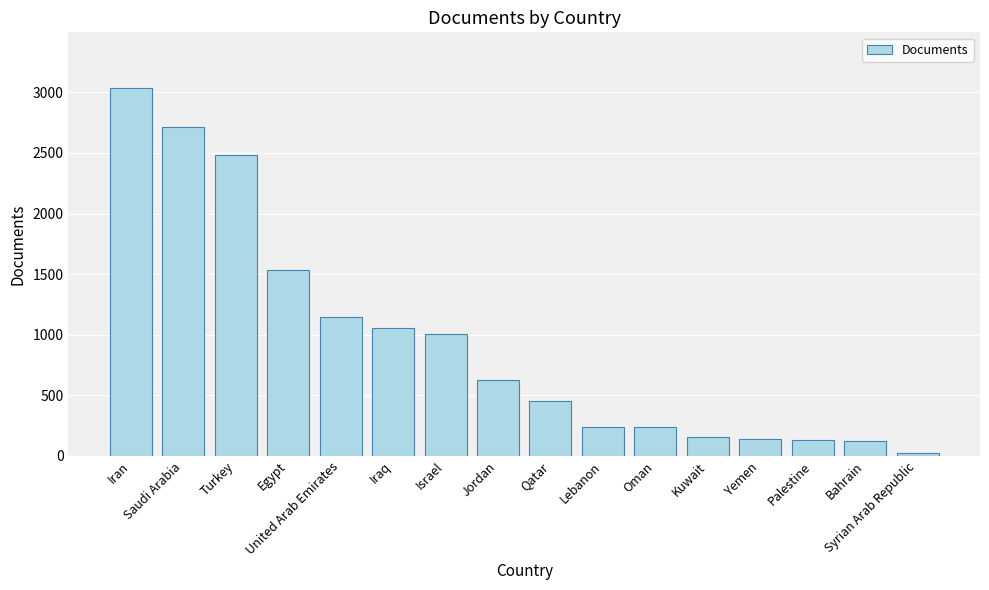

Between Palestine and Iraq, which is larger?

Iraq